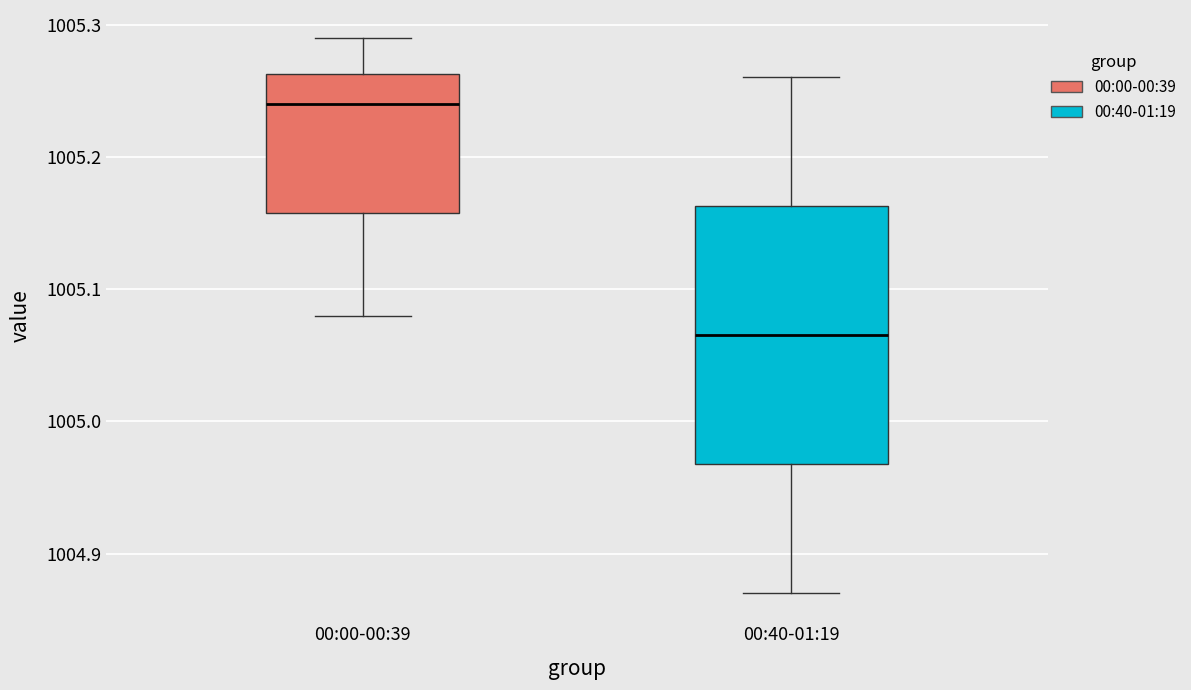

Reading left to right, read every box against the y-axis: the position of its median line, the range the box covers, and the ends of its whiskers. The values are not printed on the chart, so give them approximately, as read against the axis.

00:00-00:39: median 1005.24, box 1005.16 to 1005.26, whiskers 1005.08 to 1005.29
00:40-01:19: median 1005.07, box 1004.97 to 1005.16, whiskers 1004.87 to 1005.26